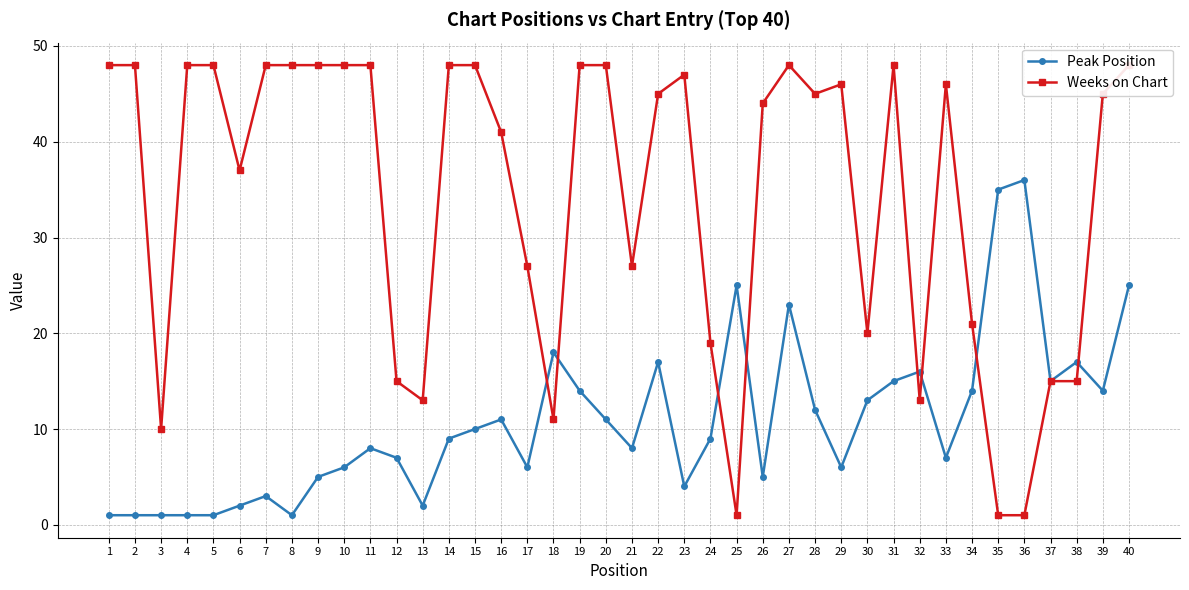

Rank the categories by Weeks on Chart value from lowest to highest.

25, 35, 36, 3, 18, 13, 32, 12, 37, 38, 24, 30, 34, 17, 21, 6, 16, 26, 22, 28, 39, 29, 33, 23, 1, 2, 4, 5, 7, 8, 9, 10, 11, 14, 15, 19, 20, 27, 31, 40